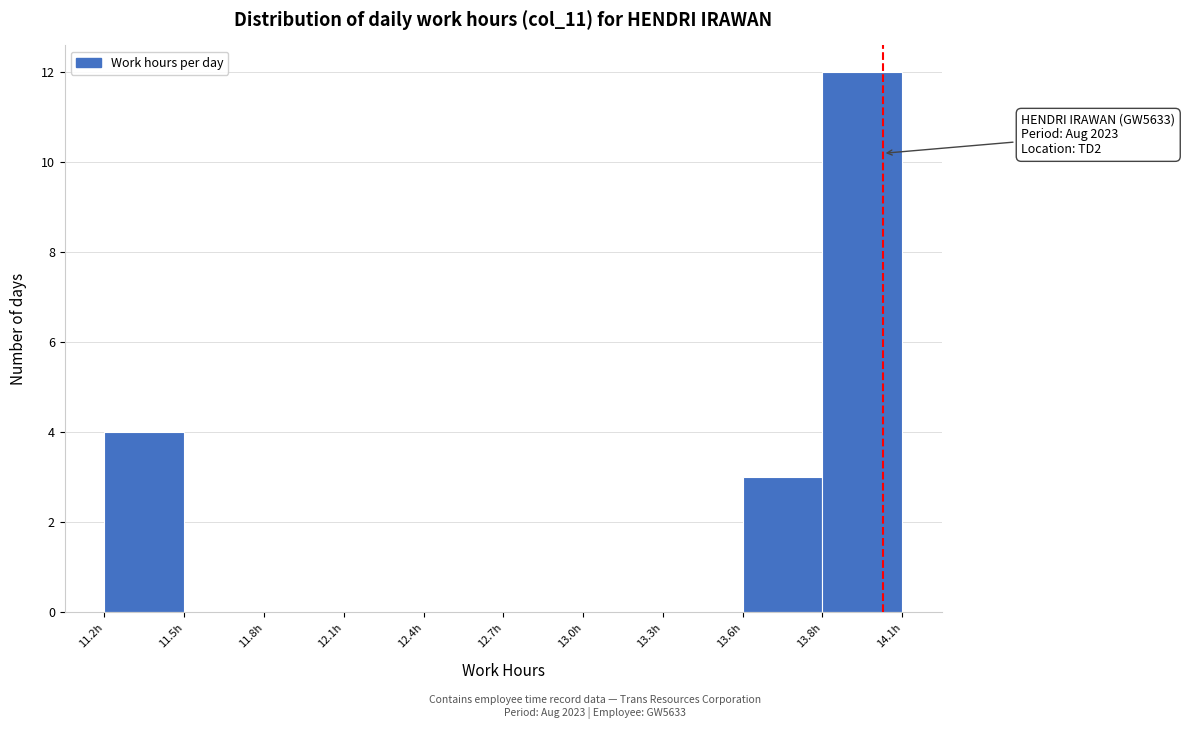

Reading left to right, extract all data points from this chart.

11.2h=4	11.5h=0	11.8h=0	12.1h=0	12.4h=0	12.7h=0	13.0h=0	13.3h=0	13.6h=3	13.8h=12